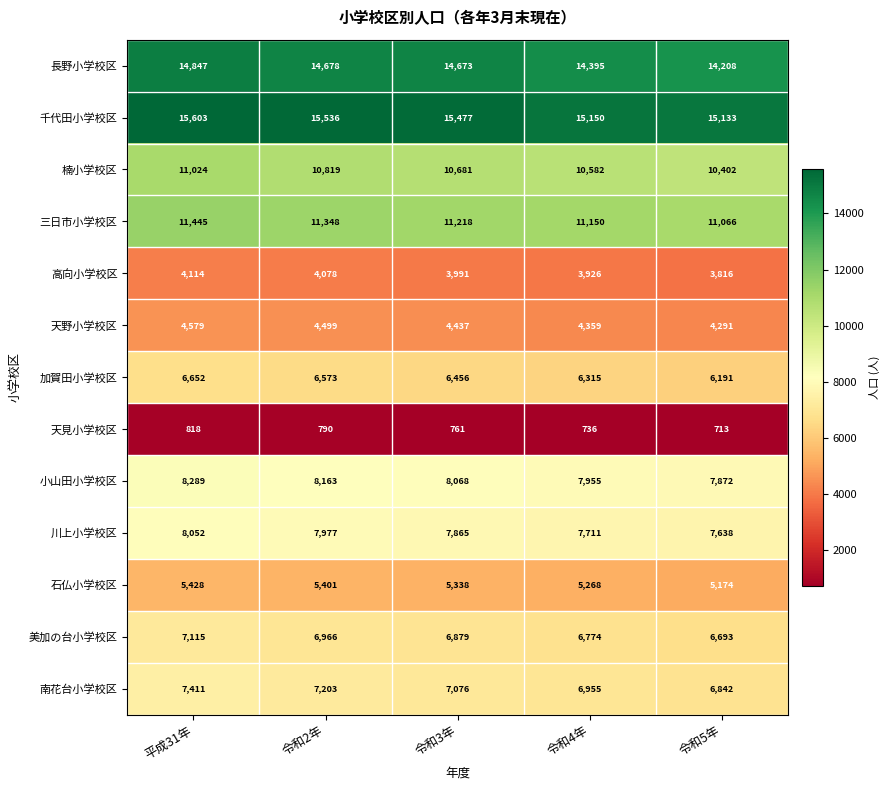

List the series in order of their peak value, highest first.

千代田小学校区, 長野小学校区, 三日市小学校区, 楠小学校区, 小山田小学校区, 川上小学校区, 南花台小学校区, 美加の台小学校区, 加賀田小学校区, 石仏小学校区, 天野小学校区, 高向小学校区, 天見小学校区